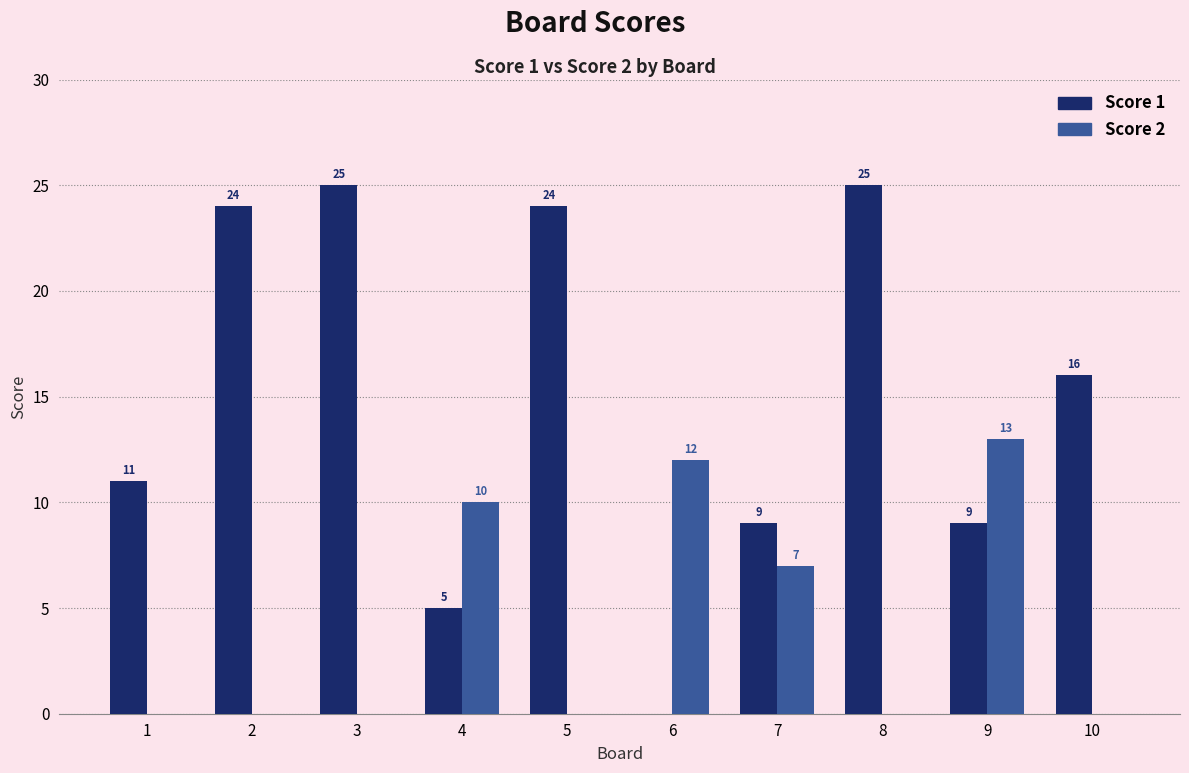

What are all the series names shown in the legend?

Score 1, Score 2